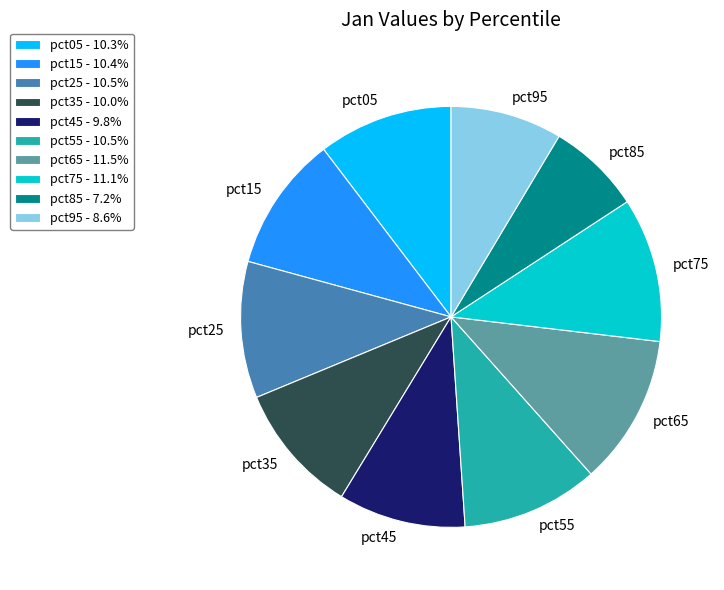

The pct95 slice represents 9% of the pie. True or false?

True